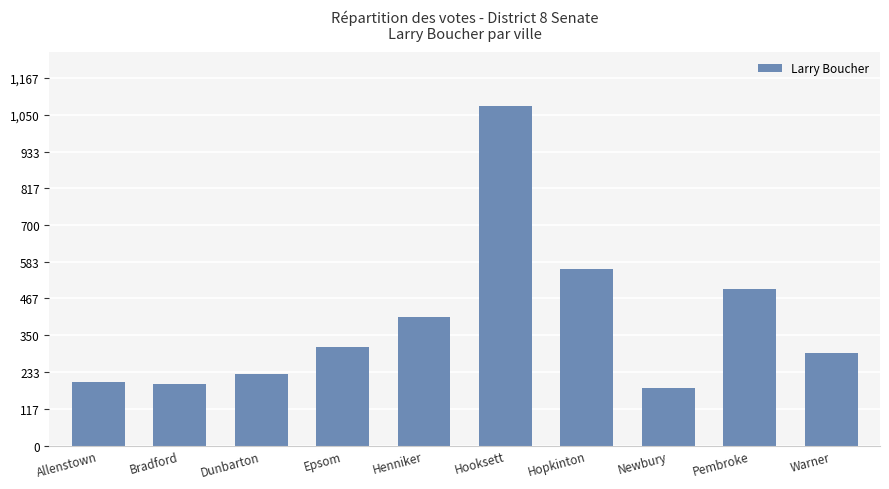

What is the change in value from Henniker to Hooksett?

+670